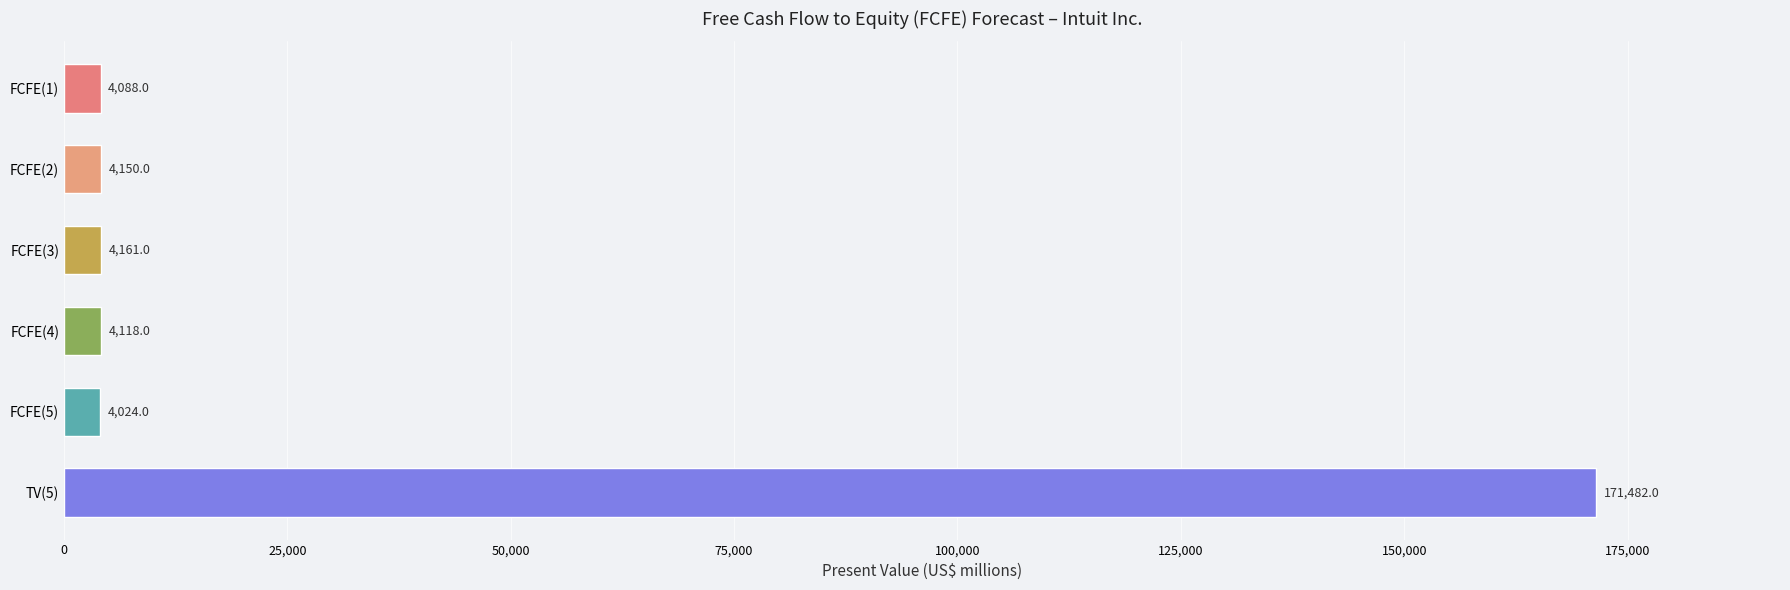

Is it true that the value at TV(5) is 74998?

False